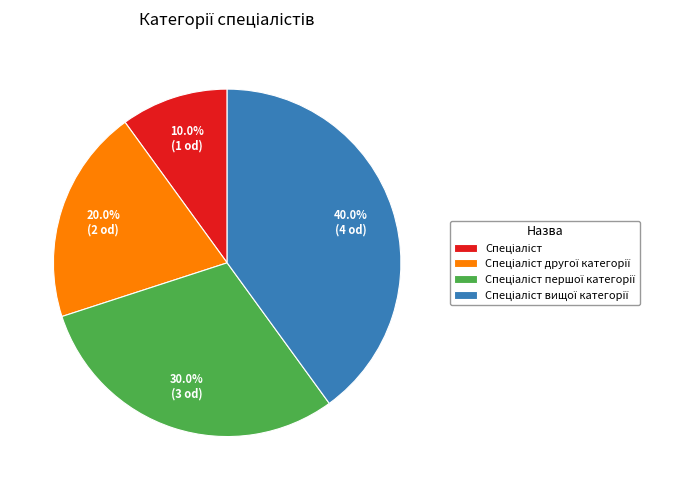

Count the number of slices in the pie.

4